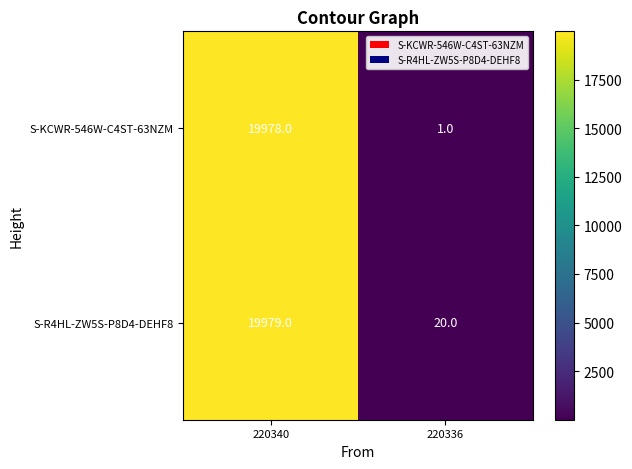

What is the greatest value displayed?

19979